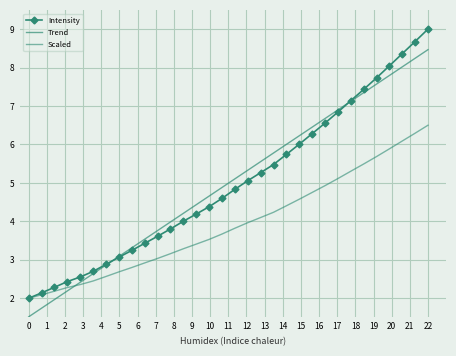

Which series has the widest spread of values?

Intensity